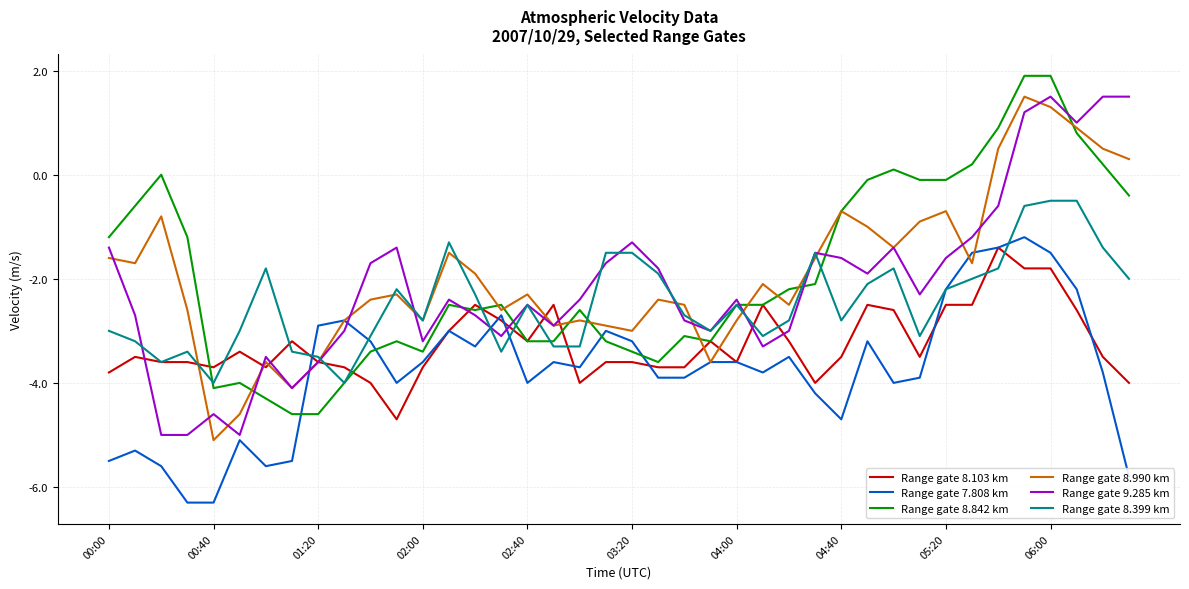

True or false: Range gate 8.990 km and Range gate 8.103 km cross at least once.

True